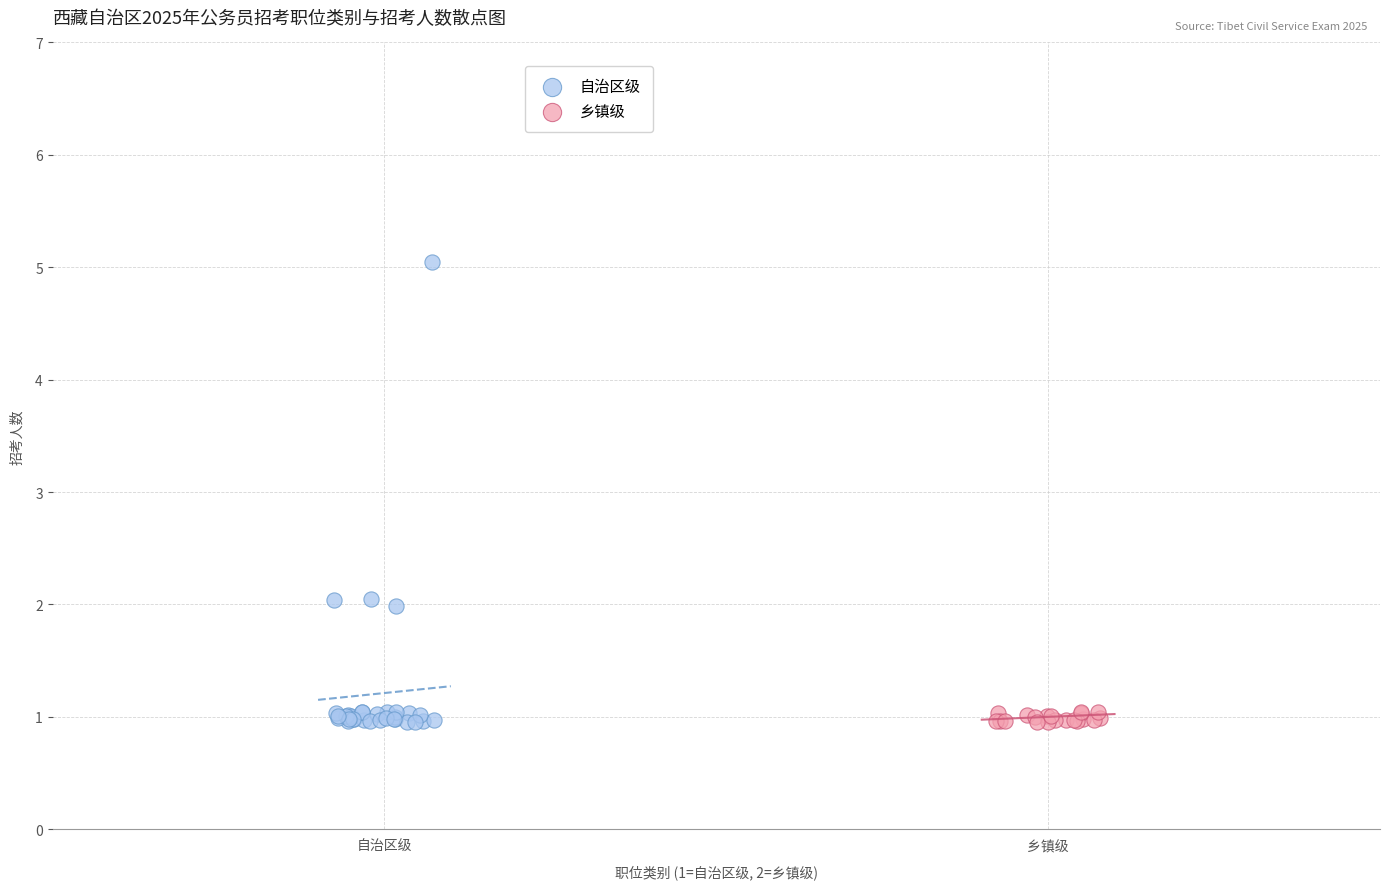

Which series has the largest Y range (max minus min)?

自治区级